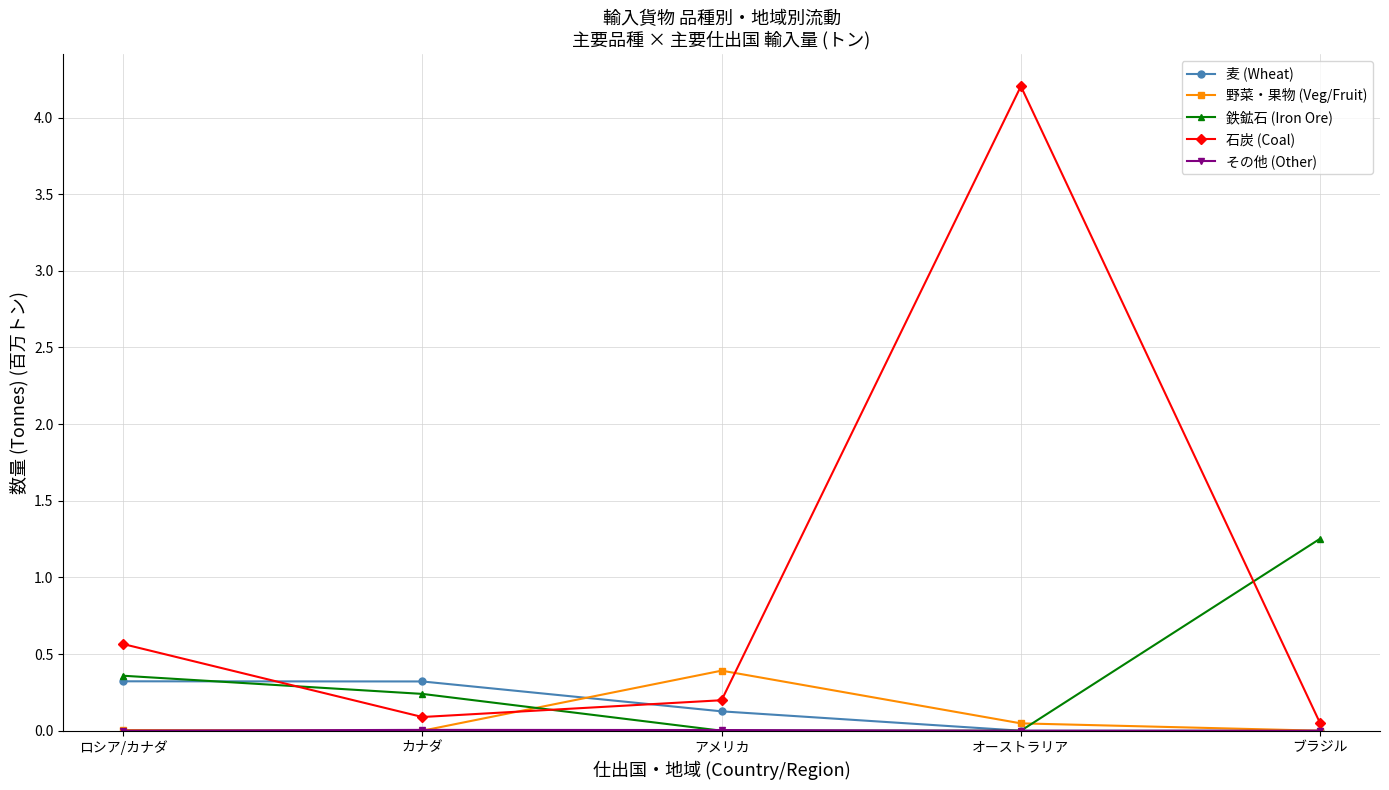

What is the maximum value for 麦 (Wheat)?

0.3